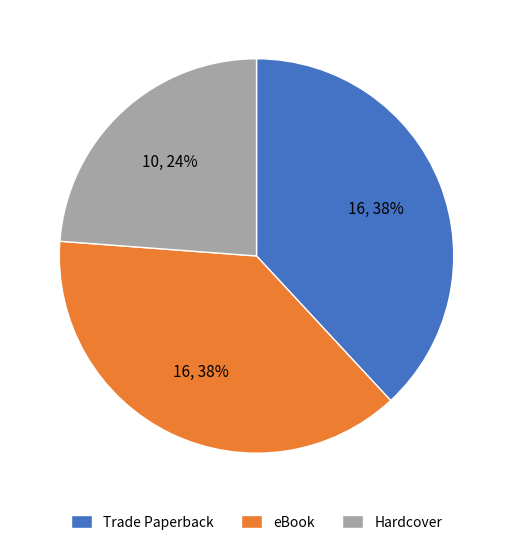

True or false: Hardcover accounts for 24% of the total.

True